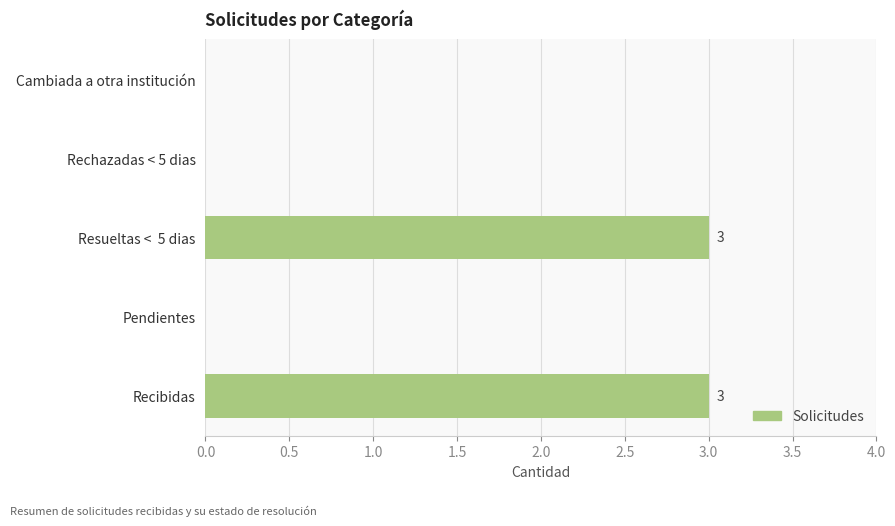

The chart shows a value of 1 at Resueltas <  5 dias. True or false?

False